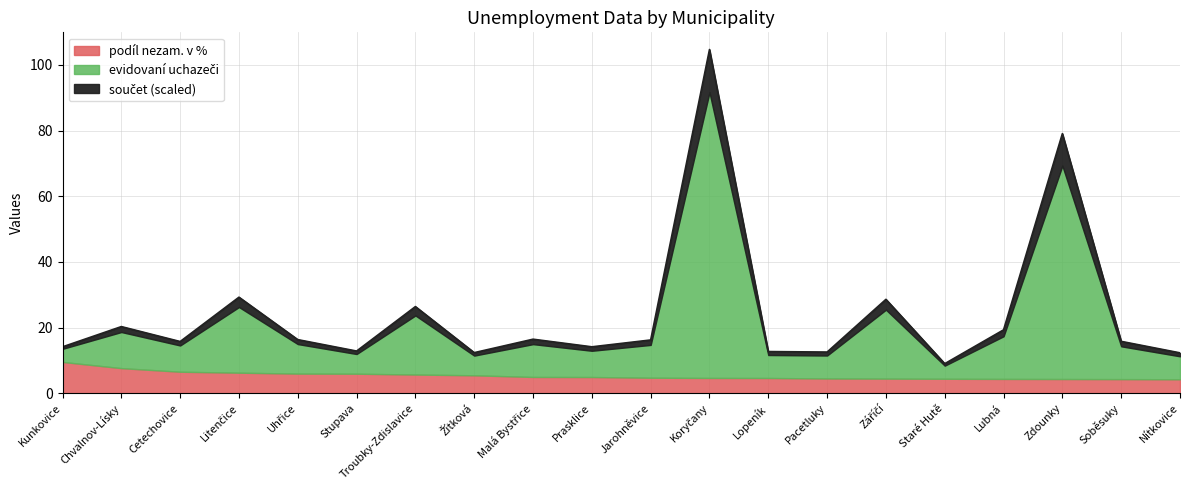

What is the highest value of the podíl nezam. v % series?

9.5